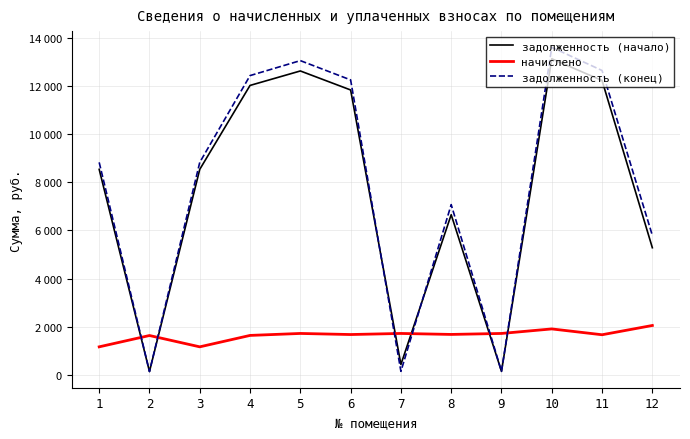

Does the chart have visible grid lines?

Yes